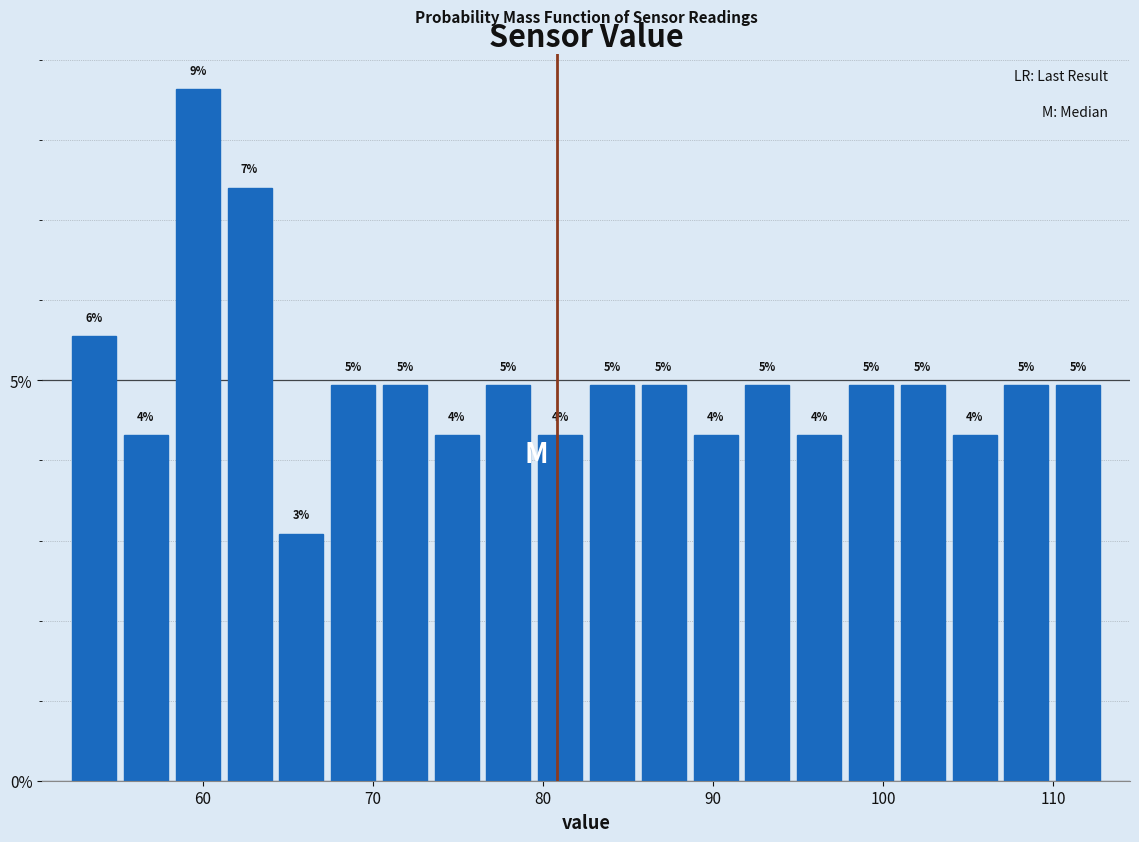

Around what value on the x-axis is the tallest bar? Give the approximate position of its centre, as read against the axis.

60